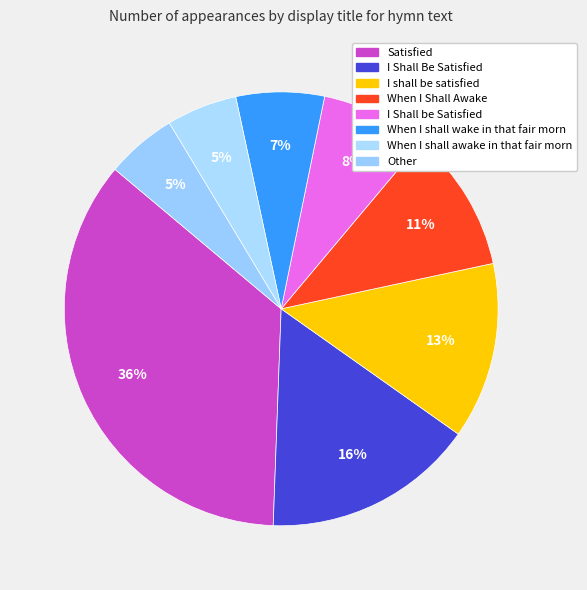

Does When I Shall Awake represent more than half of the total?

No